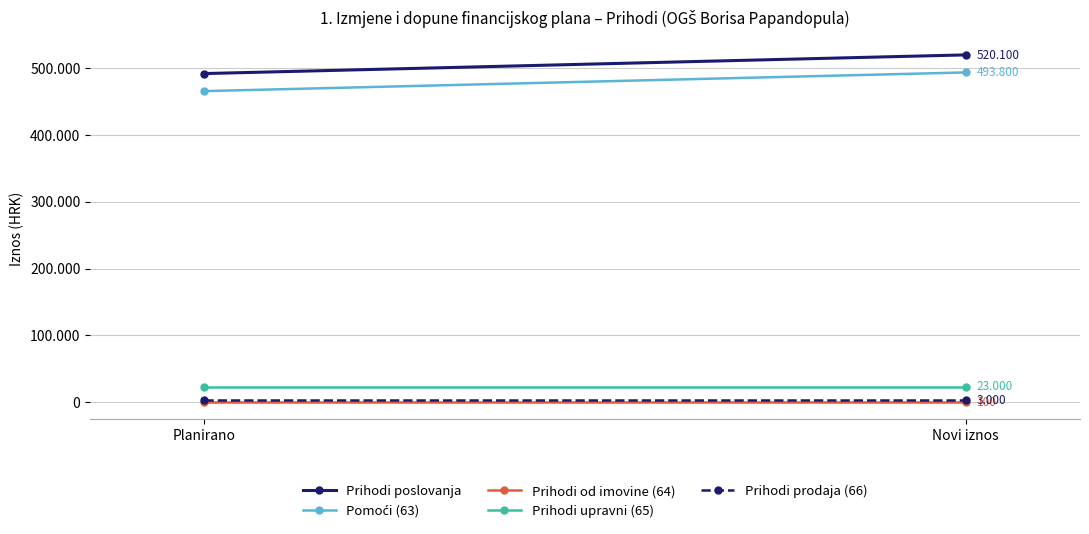

True or false: Prihodi prodaja (66) has a value of 3000 at Planirano.

True